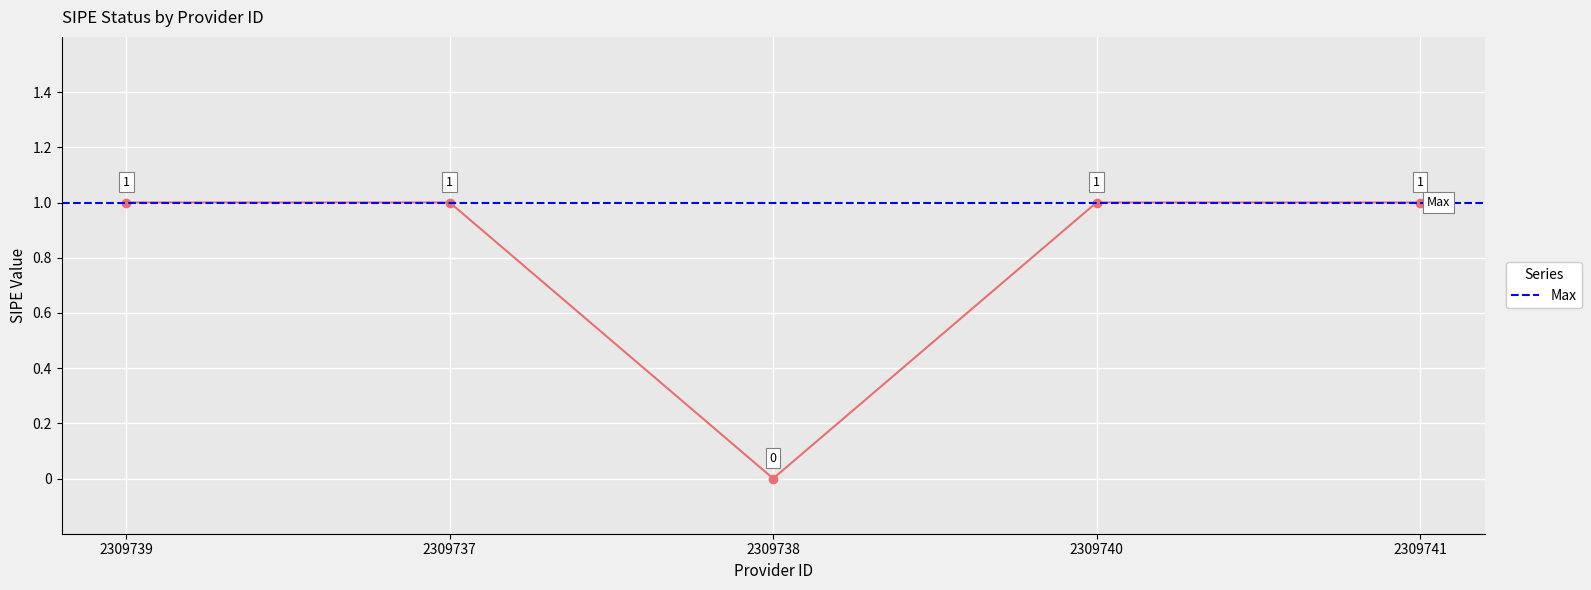

Which category has the lowest value across all series?

2309738